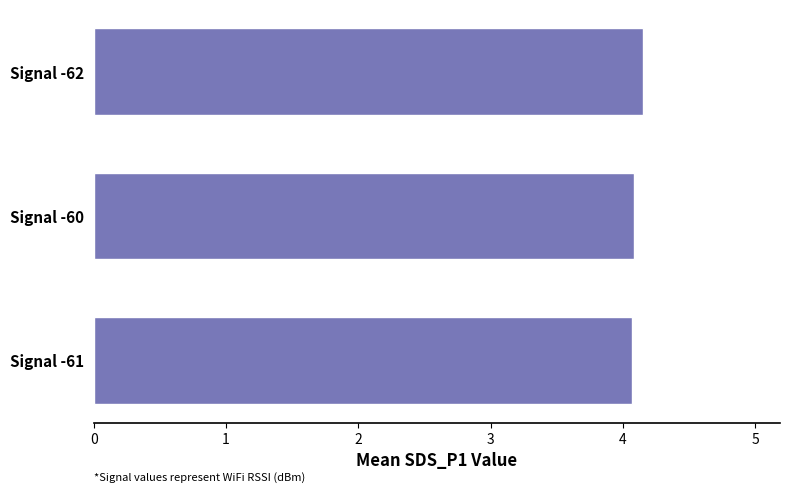

Count the values in the range 4 to 5.

3